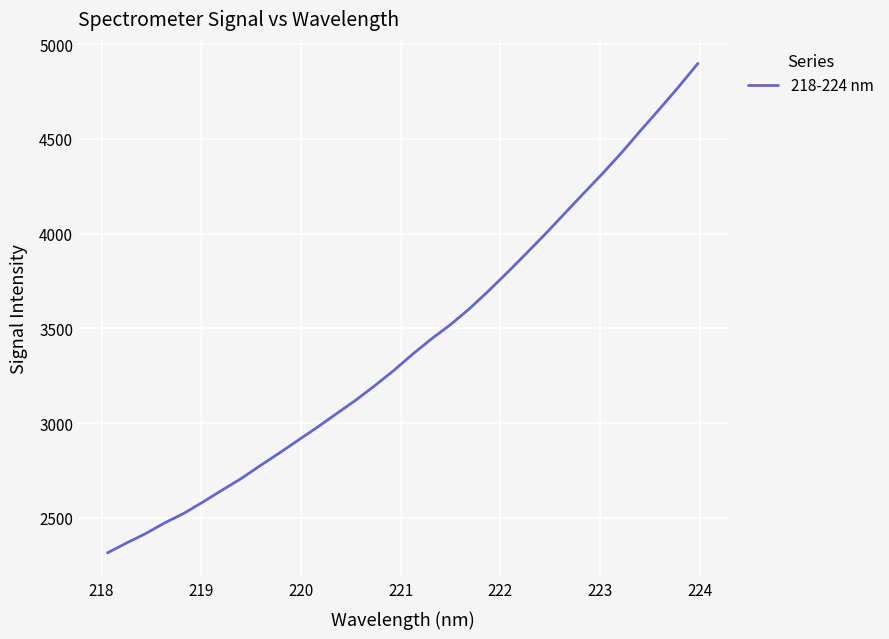

What is the difference between the maximum and minimum values?

2583.2